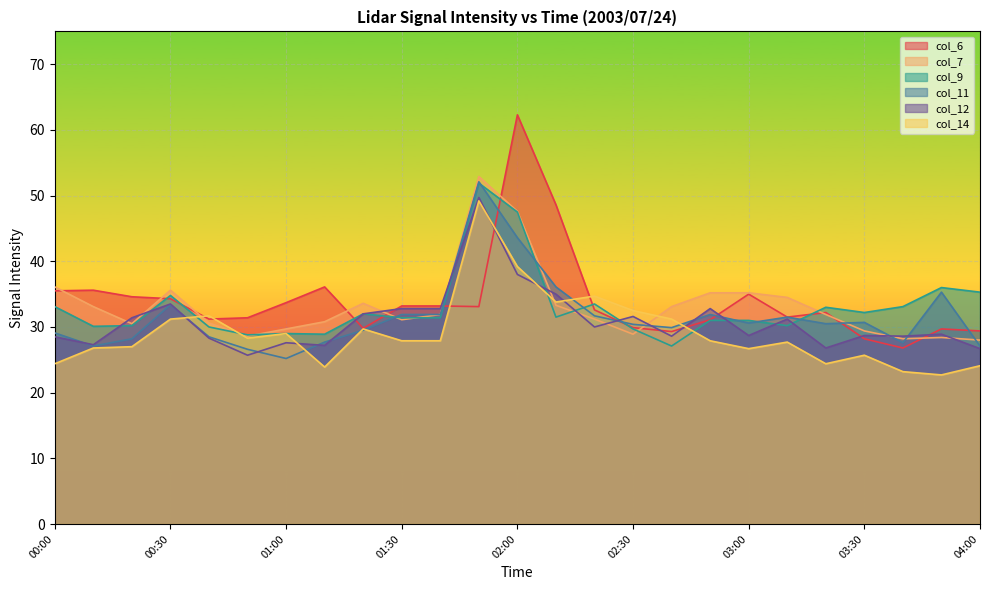

Between which two adjacent categories do col_9 and col_6 first intersect?

00:20 and 00:30